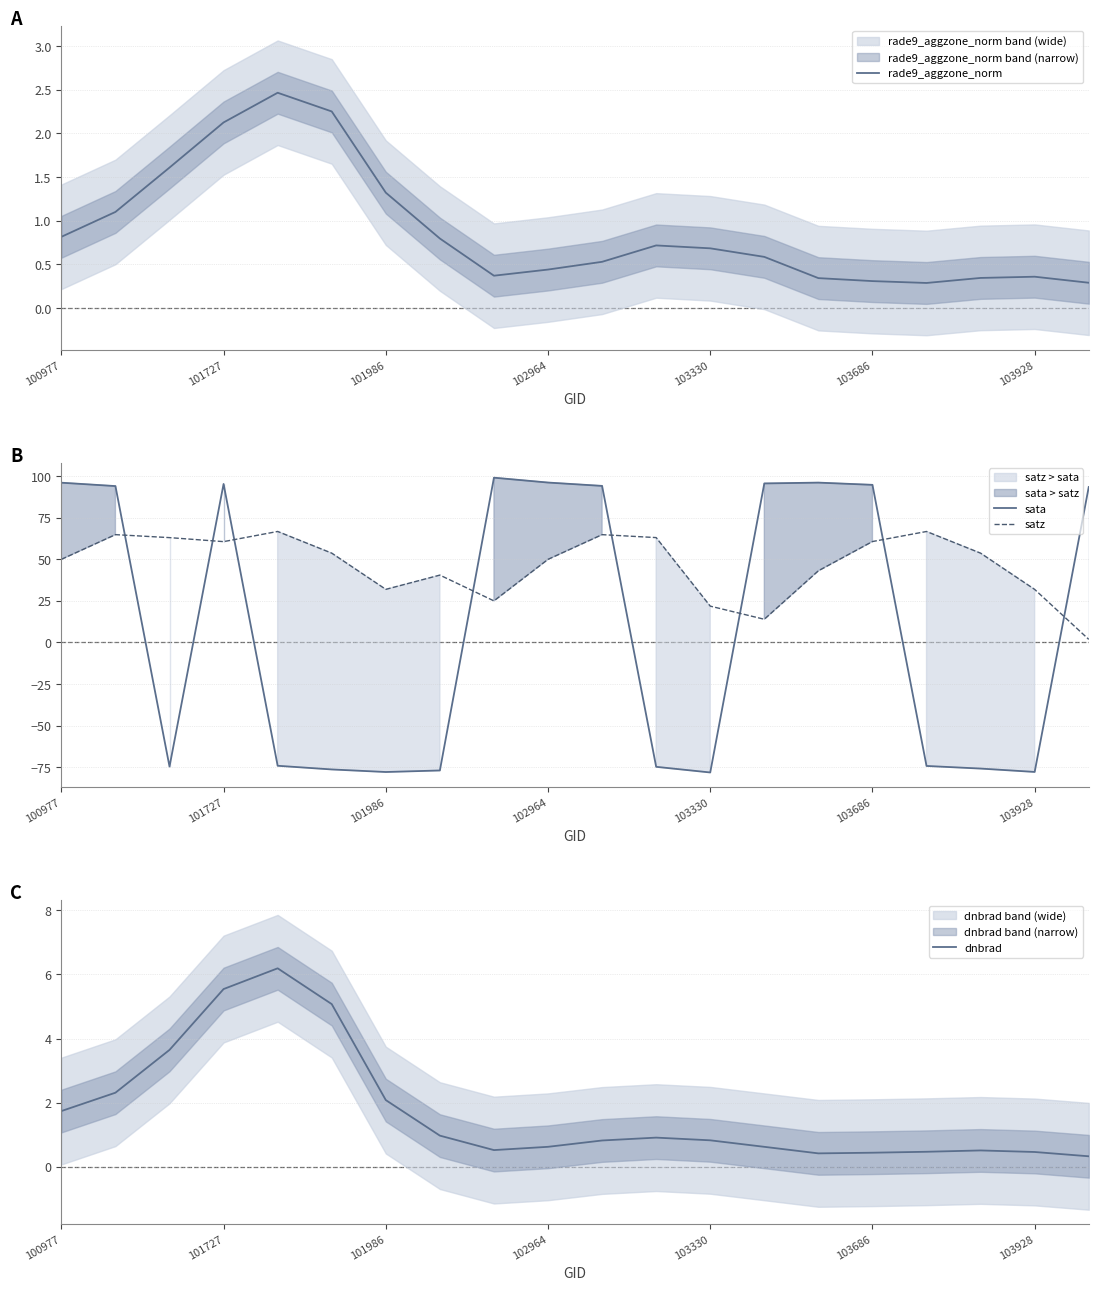

Reading left to right, extract all data points from this chart.

rade9_aggzone_norm: 0.8	1.1	1.6	2.1	2.5	2.3	1.3	0.8	0.4	0.4	0.5	0.7	0.7	0.6	0.3	0.3	0.3	0.3	0.4	0.3
sata: 96.1	94.1	-74.7	95.4	-74.2	-76.4	-77.9	-77.0	99.1	96.2	94.2	-74.8	-78.2	95.7	96.2	94.8	-74.3	-75.9	-77.9	93.5
satz: 50.0	64.9	63.1	60.7	66.8	53.7	32.0	40.5	25.0	50.0	64.9	63.1	21.9	14.0	43.1	60.7	66.8	53.7	31.9	1.9
dnbrad: 1.7	2.3	3.6	5.5	6.2	5.1	2.1	1.0	0.5	0.6	0.8	0.9	0.8	0.6	0.4	0.4	0.5	0.5	0.5	0.3